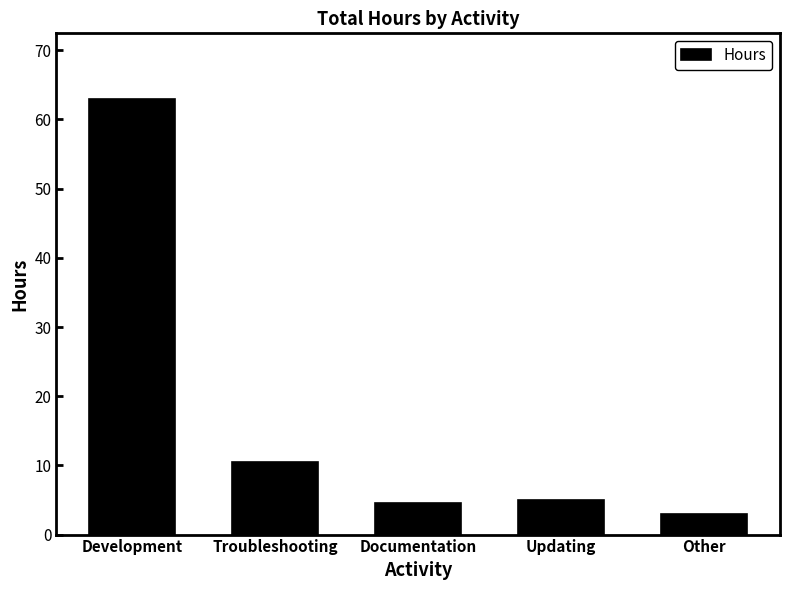

Between Development and Troubleshooting, which is larger?

Development